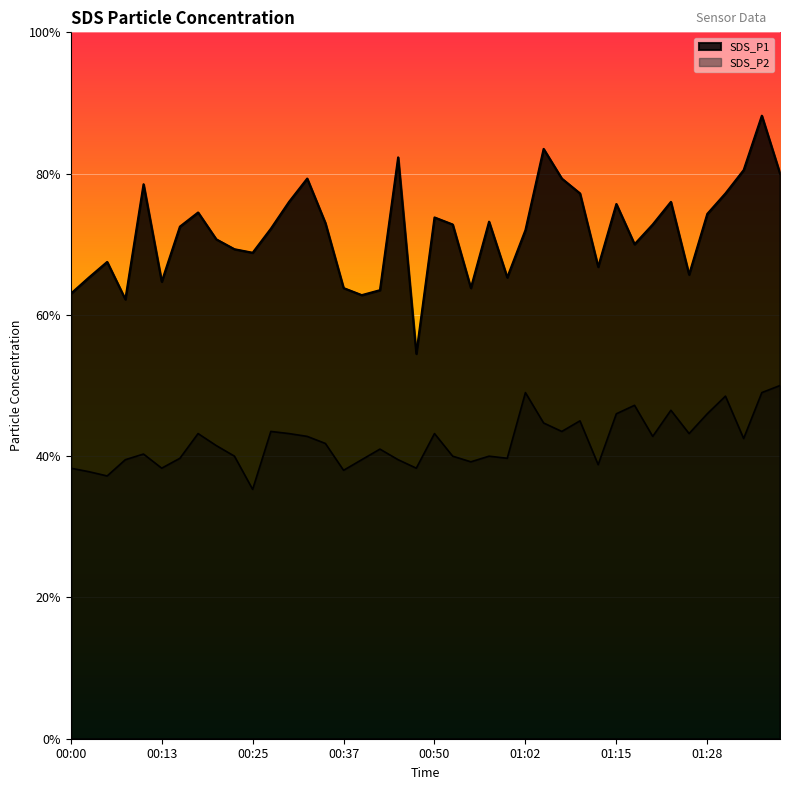

Rank the series at 00:33 from lowest to highest value.

SDS_P2, SDS_P1